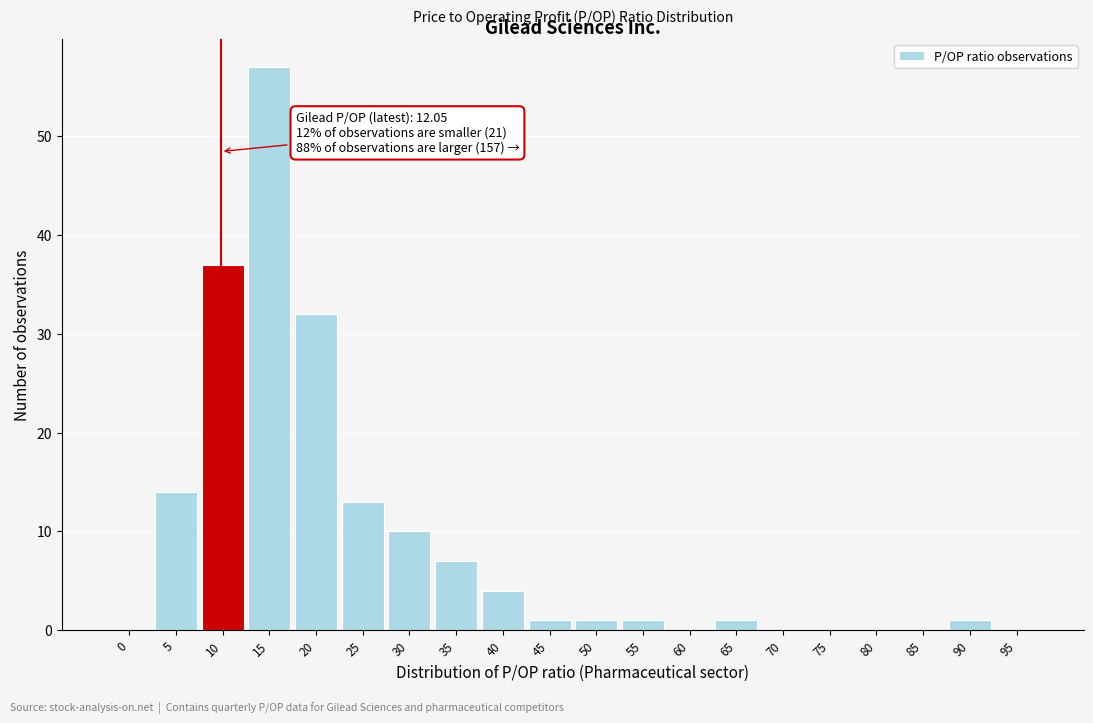

Reading left to right, list all the values displayed in this chart.

0=0	5=14	10=37	15=57	20=32	25=13	30=10	35=7	40=4	45=1	50=1	55=1	60=0	65=1	70=0	75=0	80=0	85=0	90=1	95=0